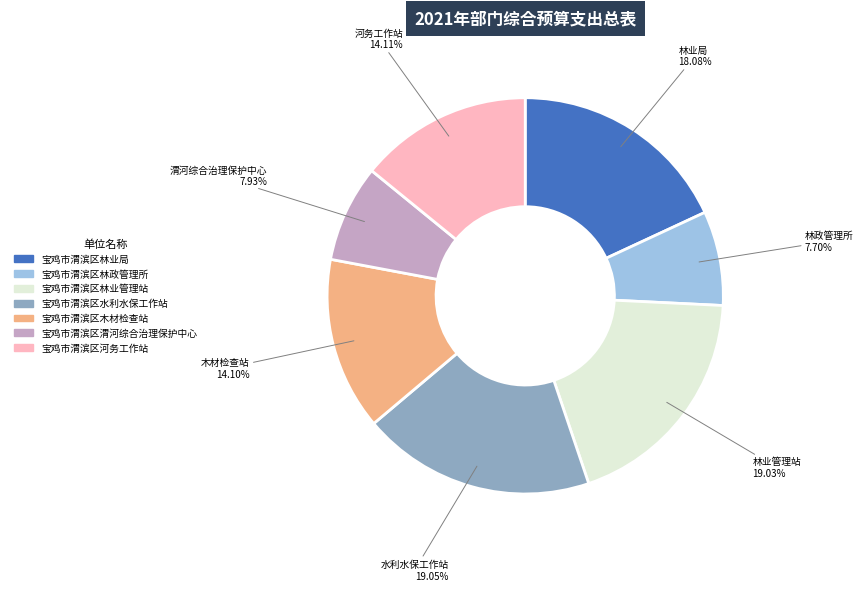

How much of the chart is everything except 宝鸡市渭滨区水利水保工作站?

81.0%